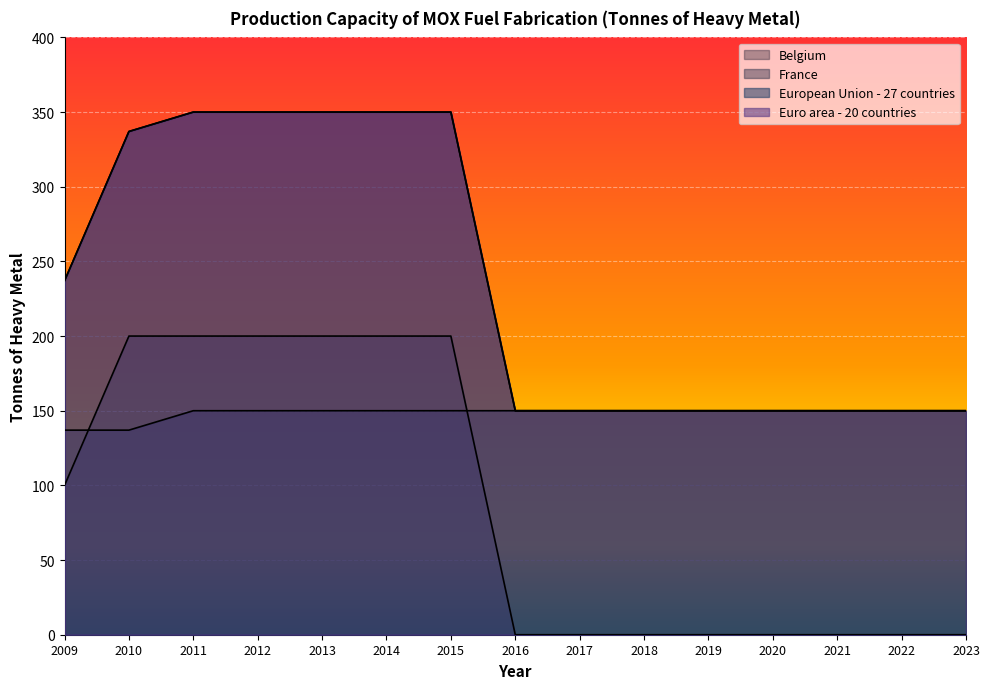

At which label does Belgium reach its minimum?

2016